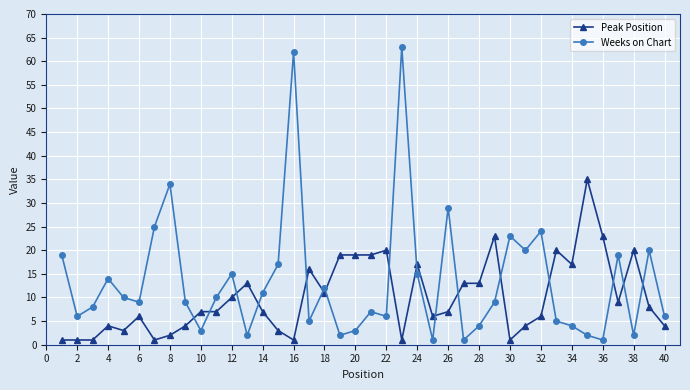

What is the average value of the Peak Position series?

10